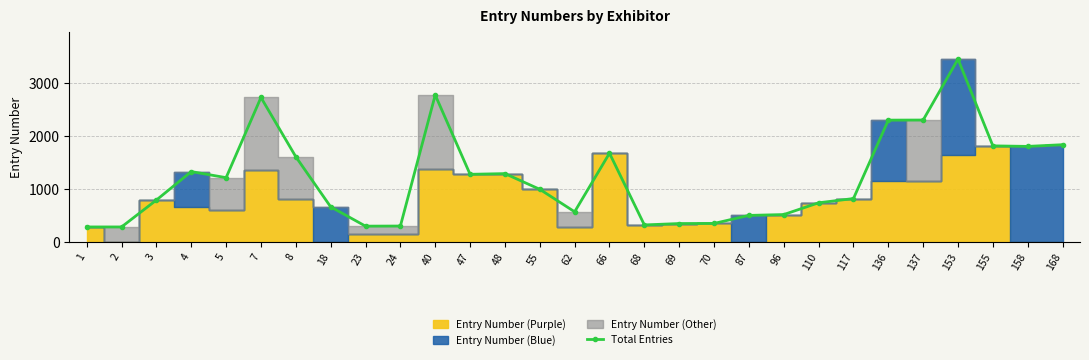

Reading left to right, extract all data points from this chart.

1=285	2=285	3=791	4=1326	5=1212	7=2720	8=1605	18=663	23=300	24=302	40=2767	47=1275	48=1288	55=993	62=570	66=1672	68=323	69=349	70=351	87=502	96=518	110=739	117=819	136=2294	137=2296	153=3442	155=1810	158=1800	168=1832